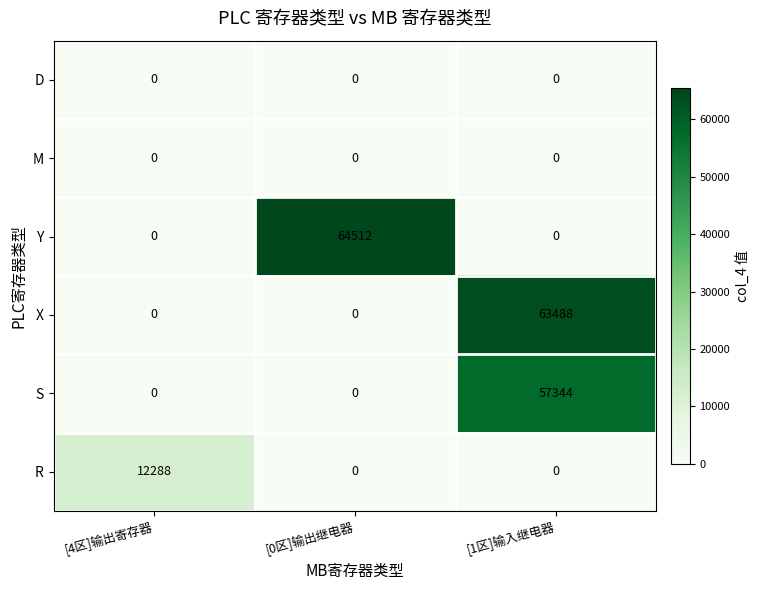

Reading left to right, what are all the values shown in this chart?

D: [4区]输出寄存器=0	[0区]输出继电器=0	[1区]输入继电器=0
M: [4区]输出寄存器=0	[0区]输出继电器=0	[1区]输入继电器=0
Y: [4区]输出寄存器=0	[0区]输出继电器=64512	[1区]输入继电器=0
X: [4区]输出寄存器=0	[0区]输出继电器=0	[1区]输入继电器=63488
S: [4区]输出寄存器=0	[0区]输出继电器=0	[1区]输入继电器=57344
R: [4区]输出寄存器=12288	[0区]输出继电器=0	[1区]输入继电器=0